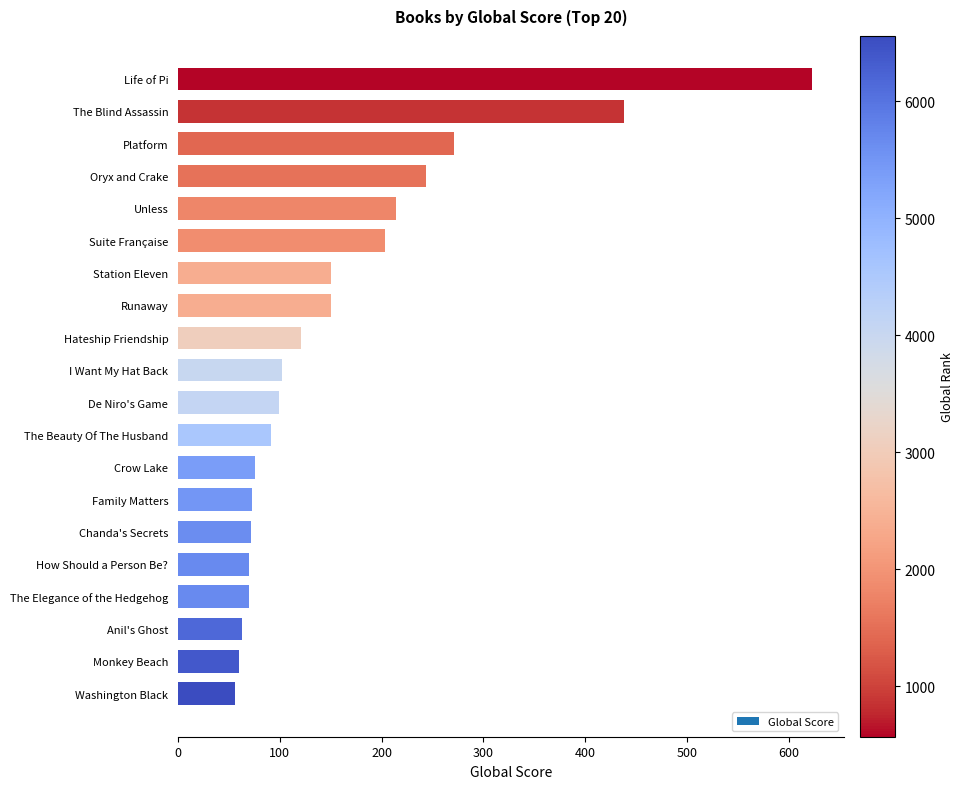

True or false: the data shows 250 at Life of Pi.

False